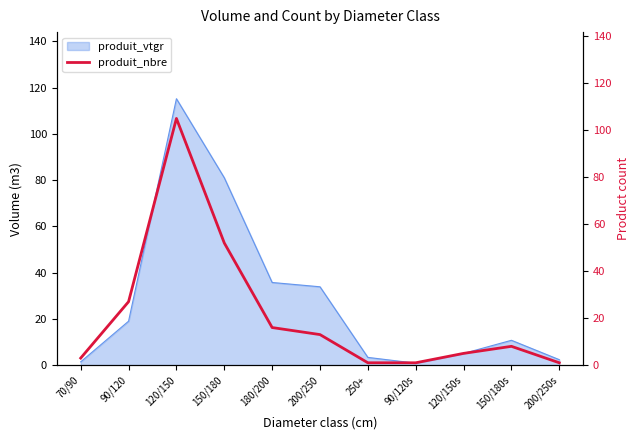

True or false: produit_vtgr has a value of 5.1 at 120/150s.

True